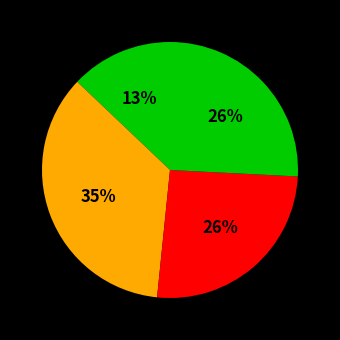

How many slices are in this pie chart?

4